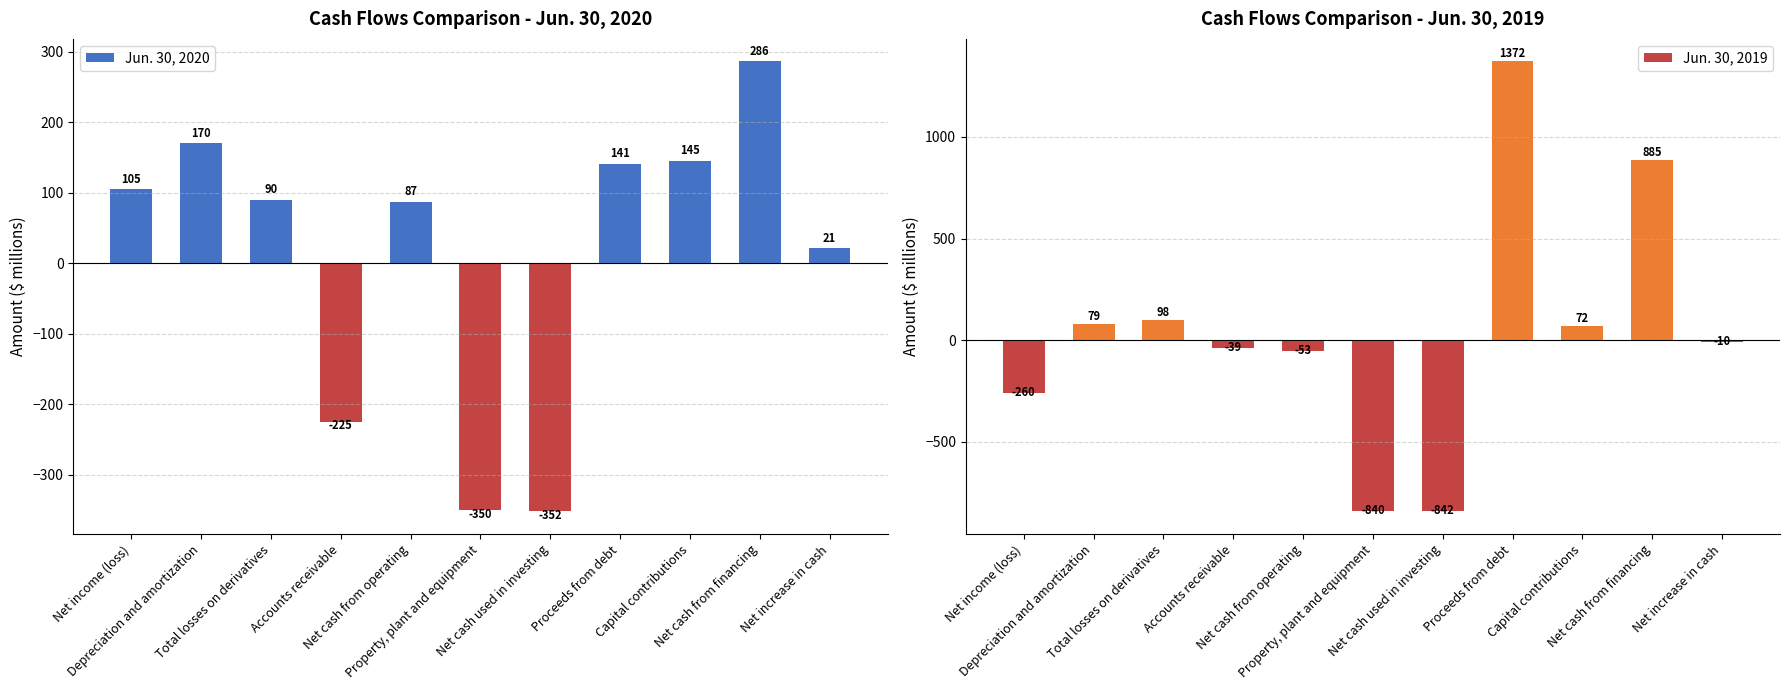

What is the label of the 4th bar from the left?

Accounts receivable